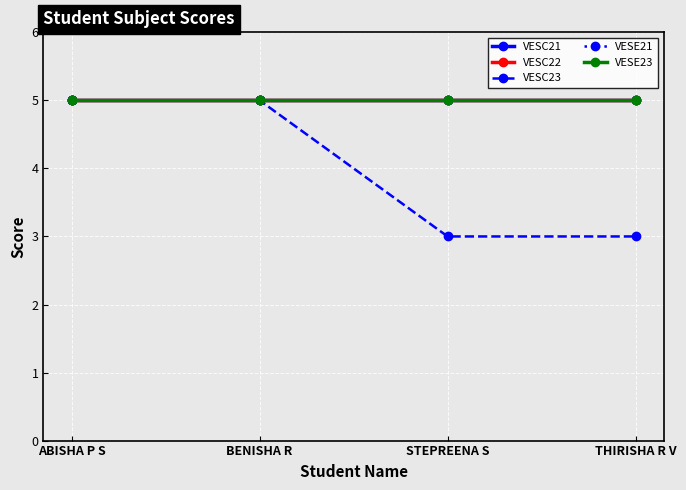

True or false: VESC23 has more than 0 points higher than both neighbors.

False